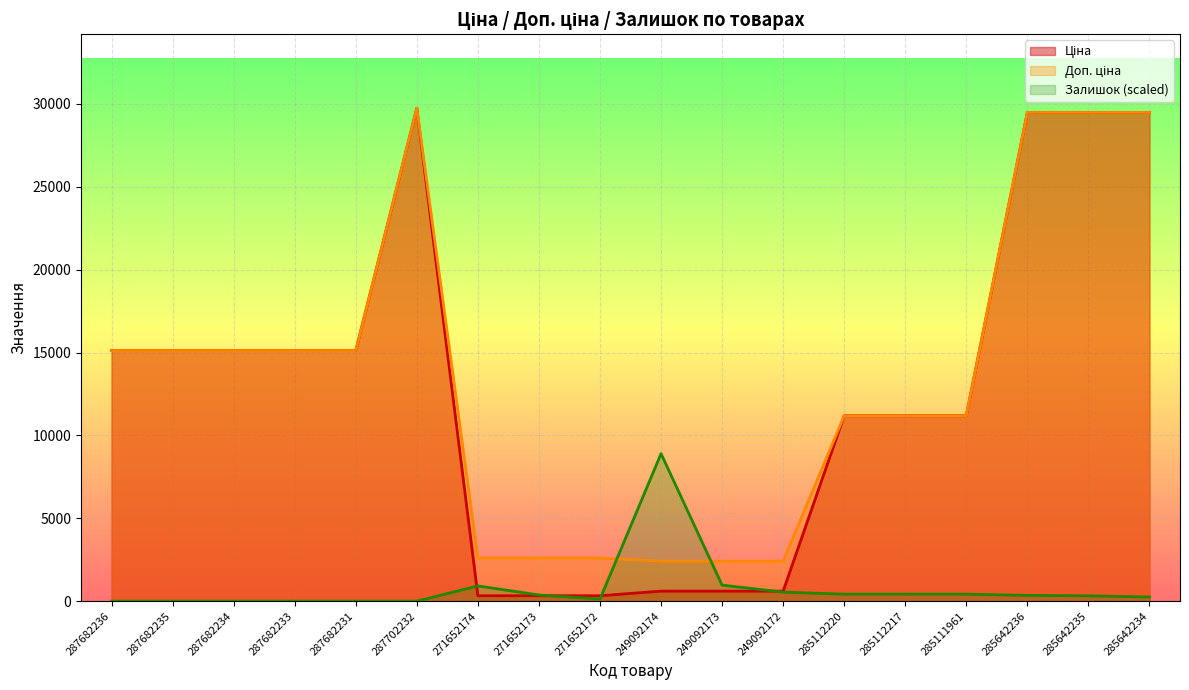

Does the chart display data point markers on the line(s)?

No